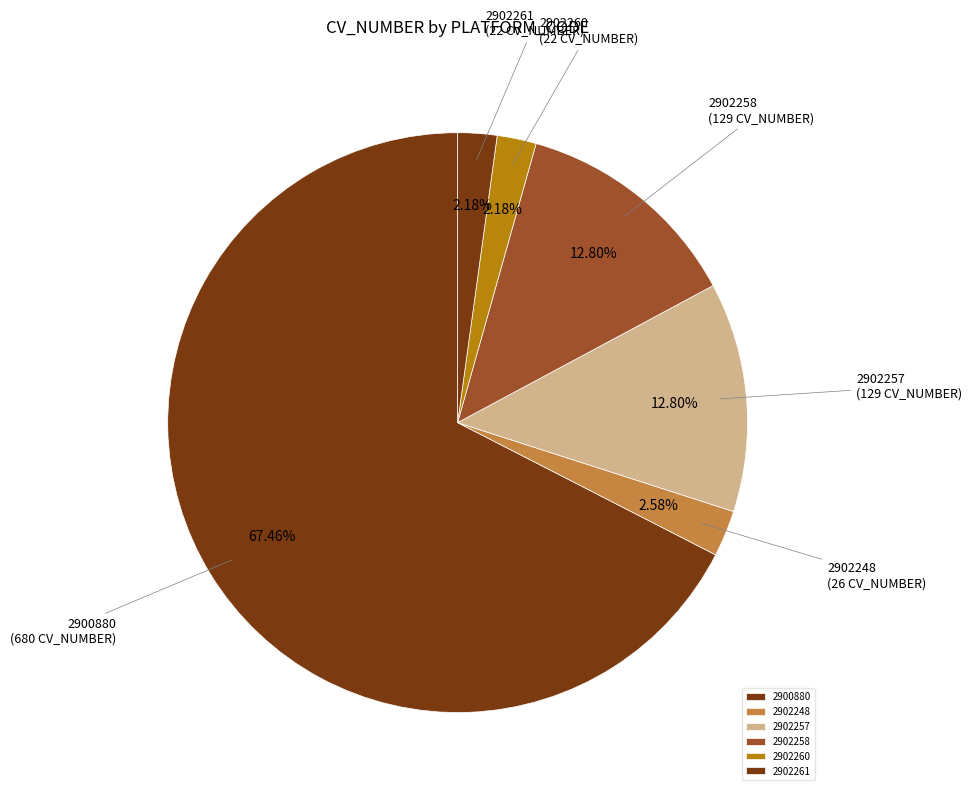

How many slices are in this pie chart?

6